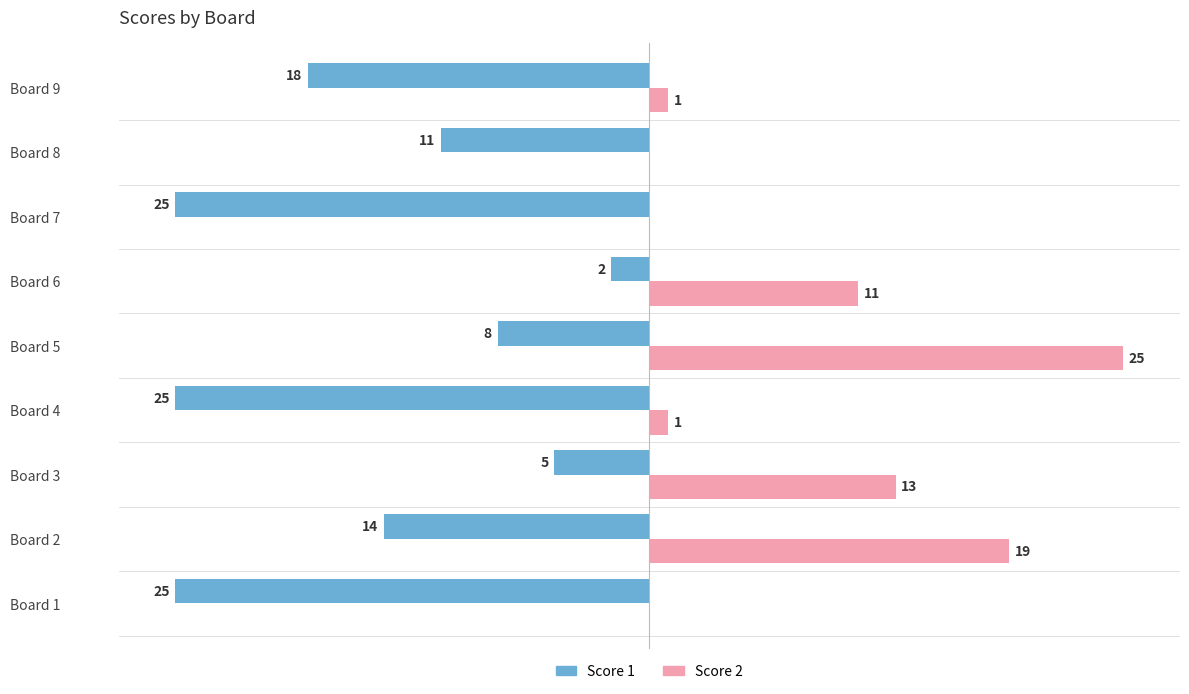

Is the value of Score 2 at Board 7 greater than the value of Score 1 at Board 8?

Yes